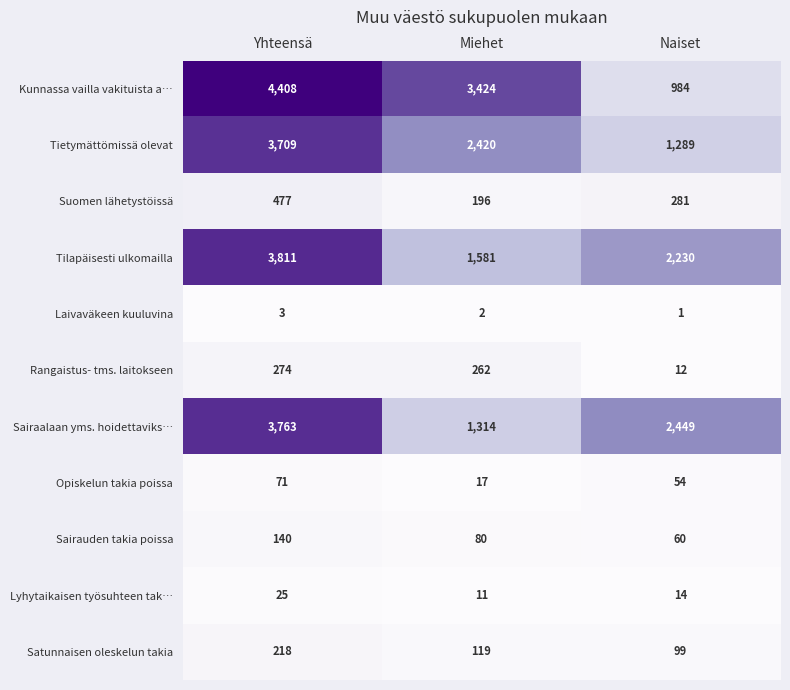

What is the minimum value for Suomen lähetystöissä?

196